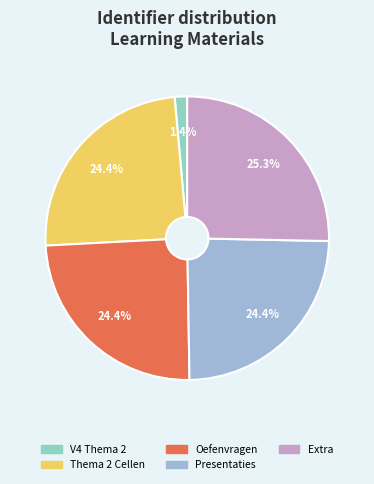

Does any single category account for the majority?

No